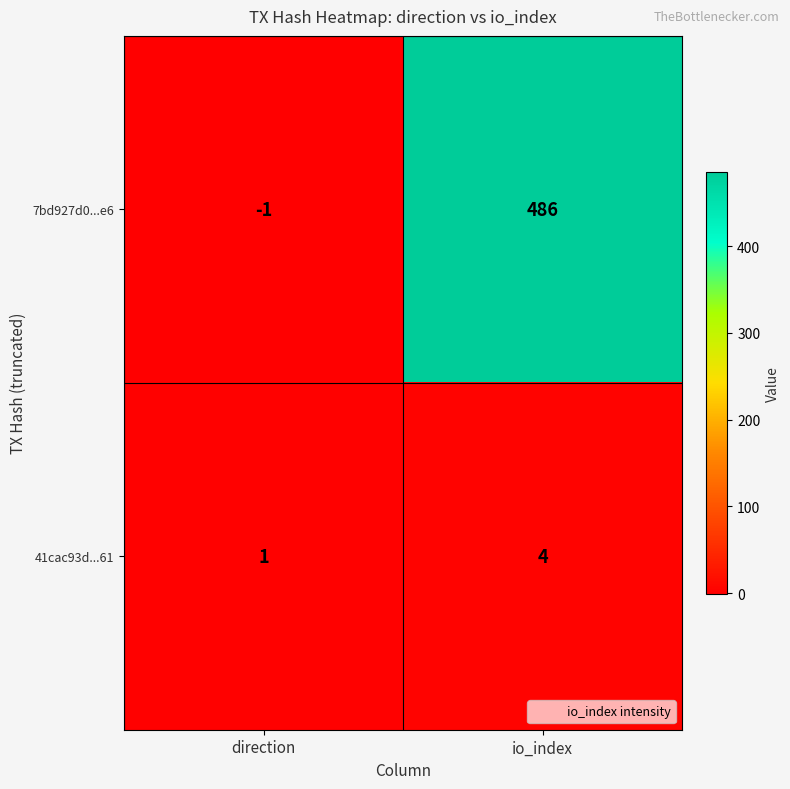

What is the maximum value for 41cac93d...61?

4